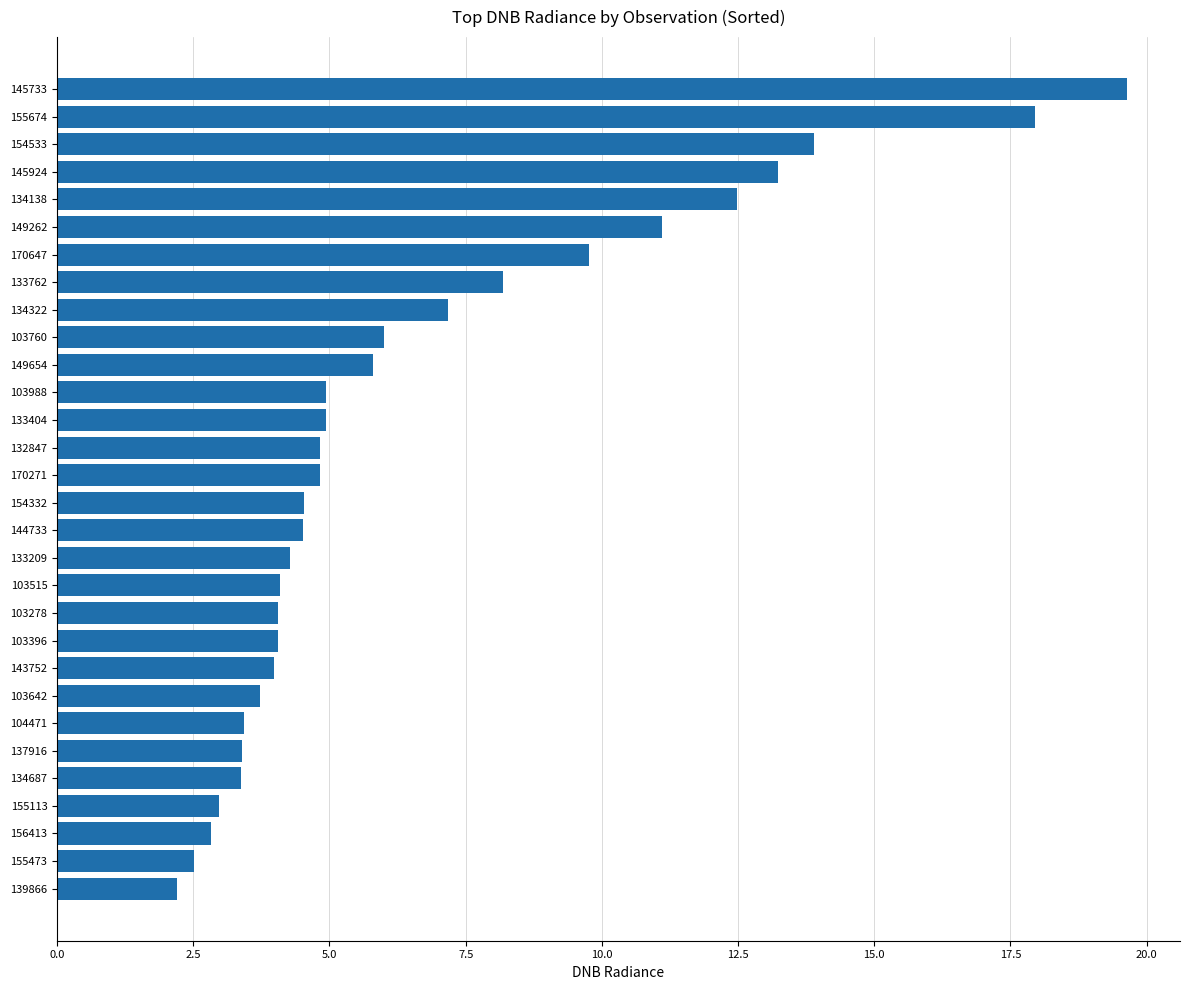

Is it true that the value at 132847 is 4.8?

True